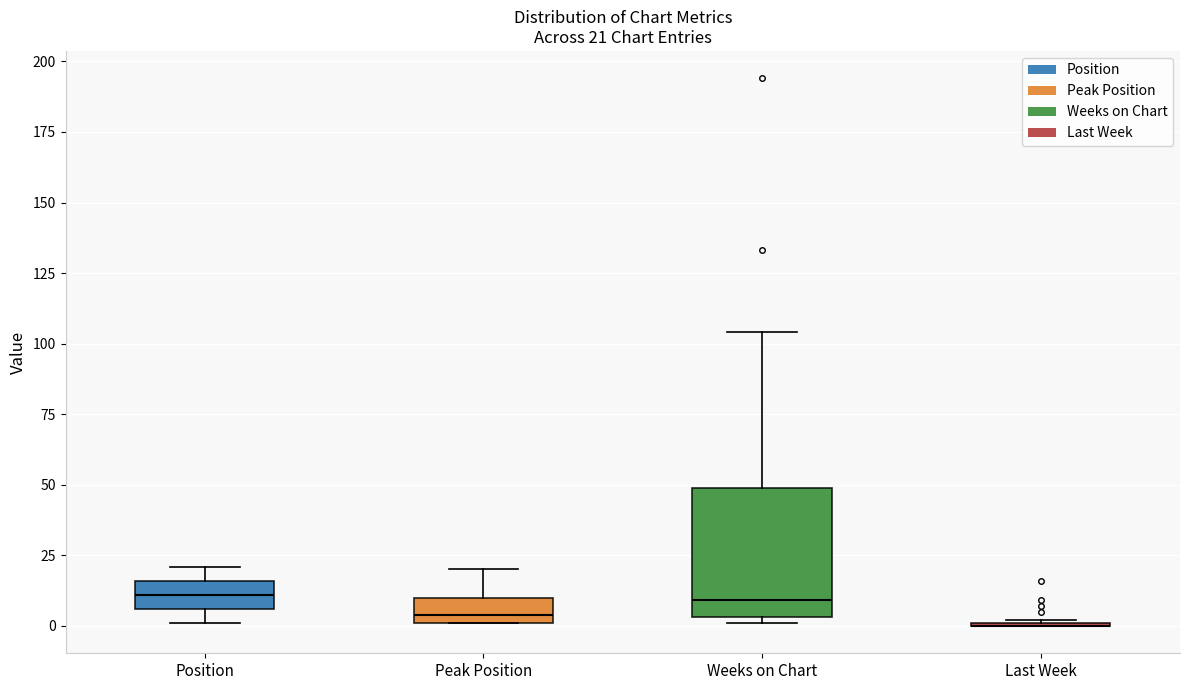

Comparing the boxes themselves (not the whiskers), which one is the tallest?

Weeks on Chart